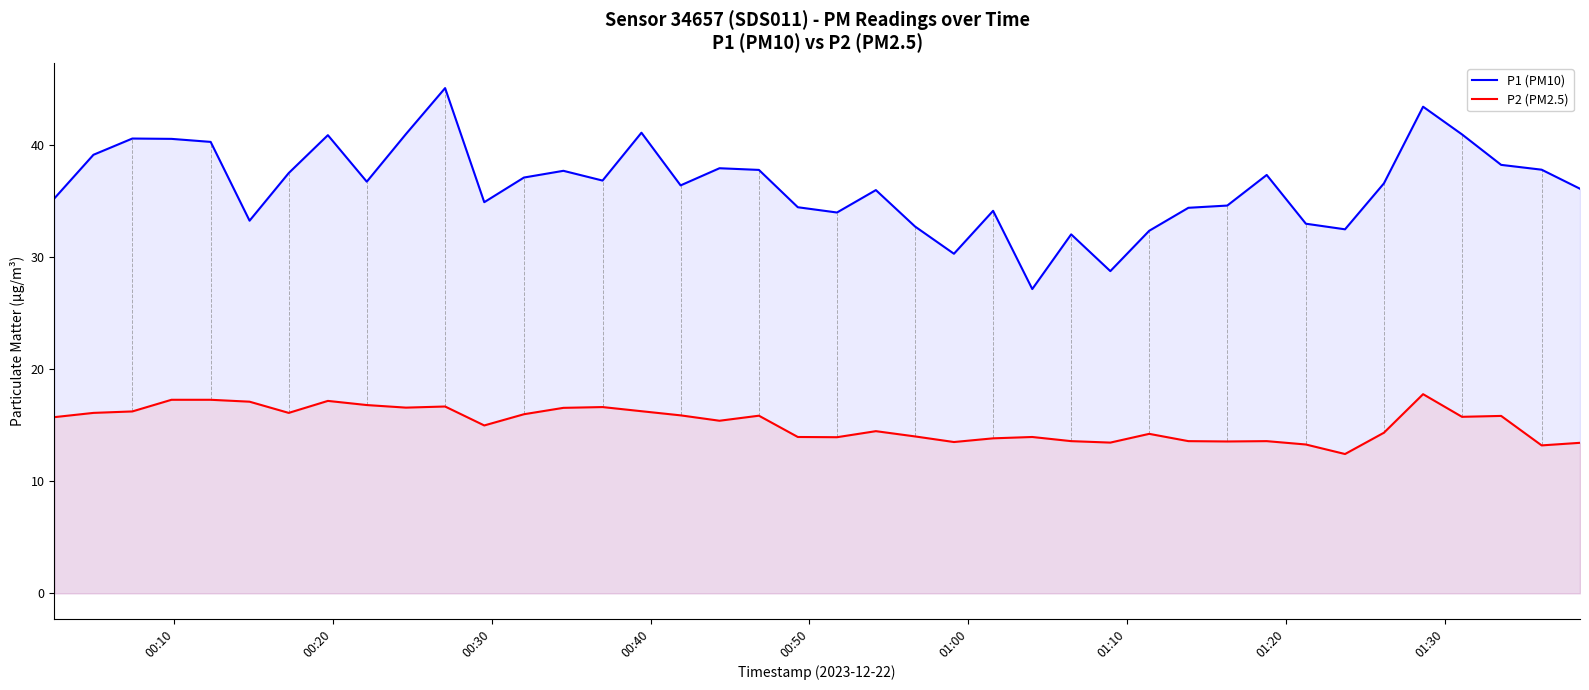

What is the maximum value shown in the chart?

45.1